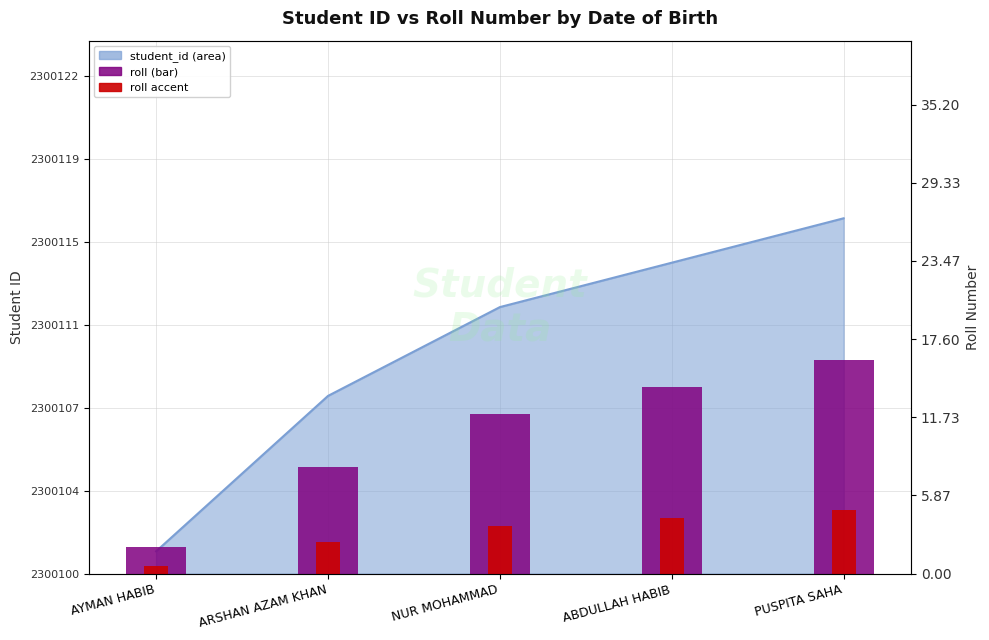

List the labels in order of roll_accent value, smallest first.

AYMAN HABIB, ARSHAN AZAM KHAN, NUR MOHAMMAD, ABDULLAH HABIB, PUSPITA SAHA